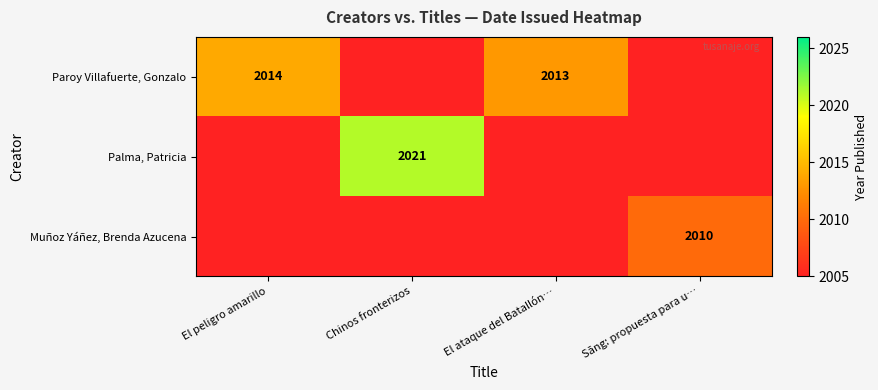

True or false: Palma, Patricia has a value of 2021 at Chinos fronterizos.

True